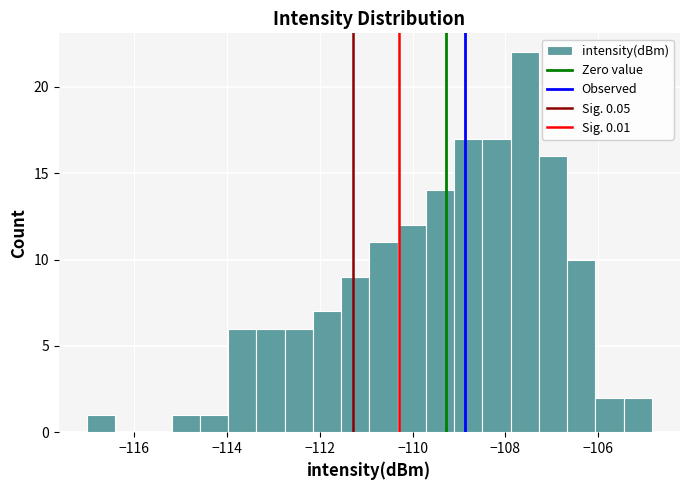

Read against the x-axis, roughly where is the centre of the tallest bar?

-107.6